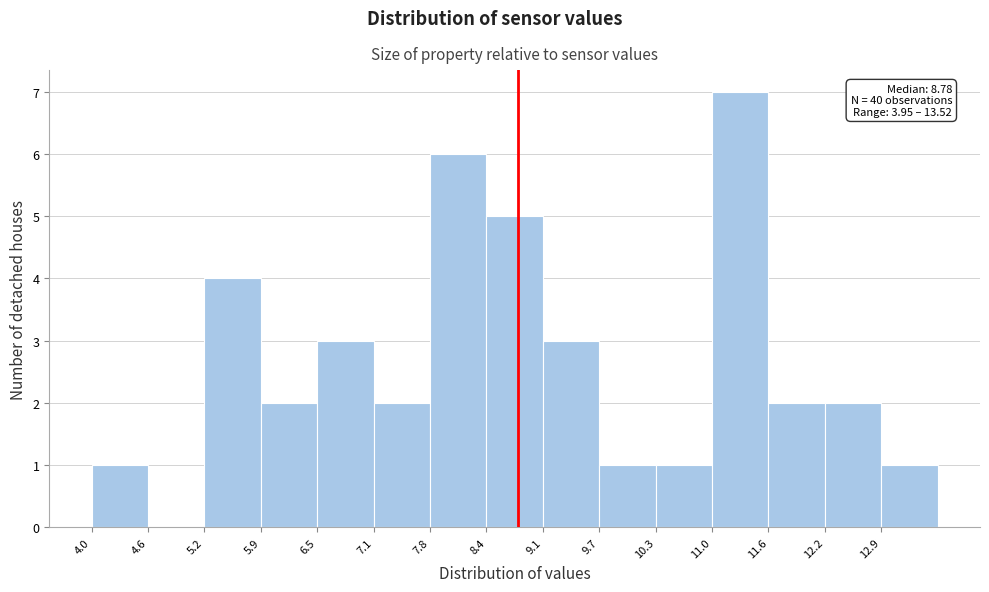

Which range on the x-axis has the tallest bar?

11.0 to 11.6